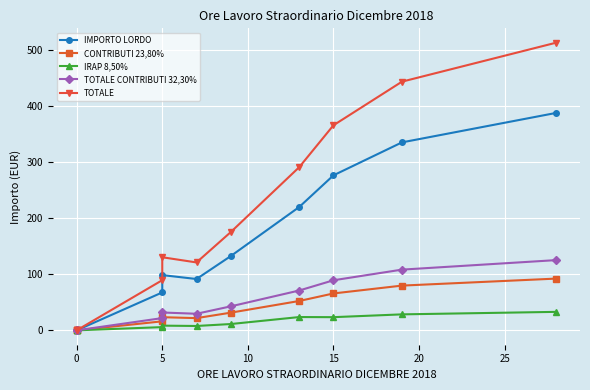

Is the value of IRAP 8,50% at −5 greater than the value of IMPORTO LORDO at 25?

No